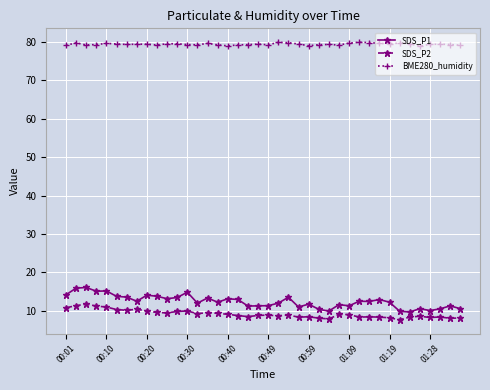

What is the difference between the maximum and minimum values in the SDS_P1 series?

6.4